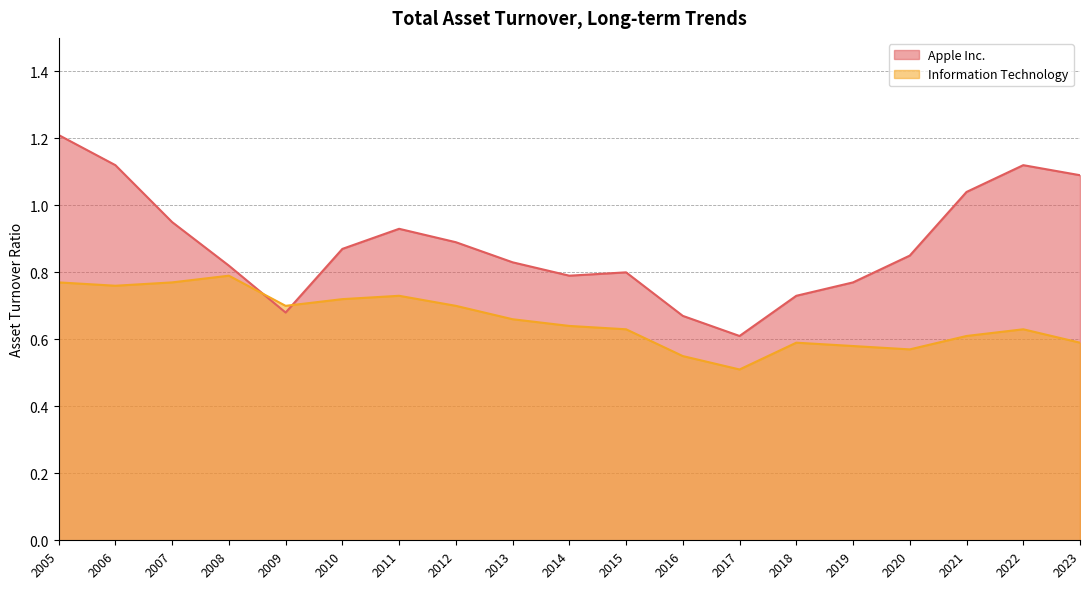

Read the Information Technology value at 2017.

0.5